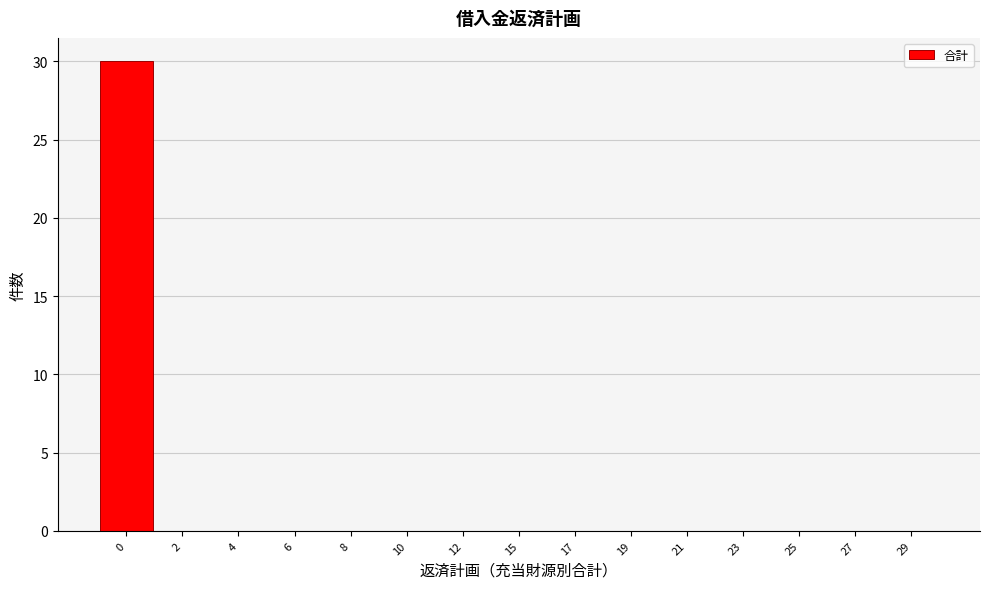

Reading left to right, extract all data points from this chart.

0=30	2=0	4=0	6=0	8=0	10=0	12=0	15=0	17=0	19=0	21=0	23=0	25=0	27=0	29=0